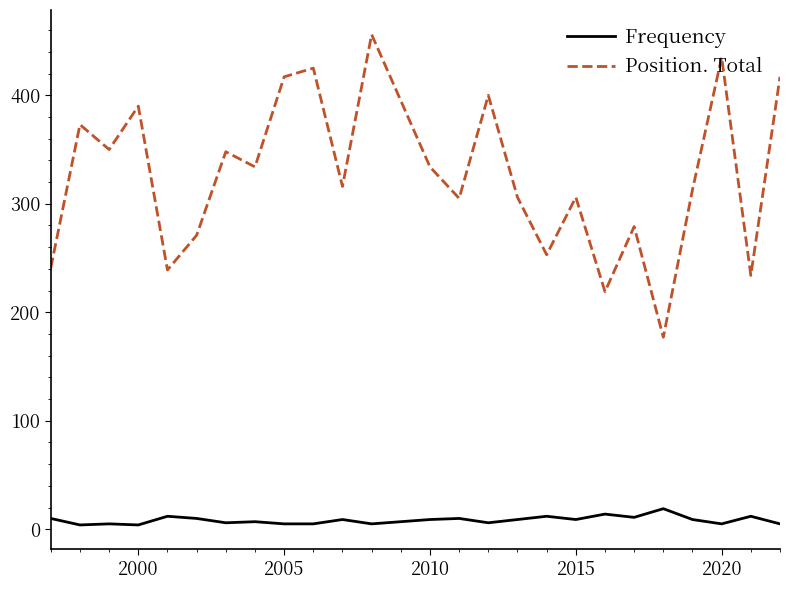

What is the difference between the maximum and minimum values in the Frequency series?

15